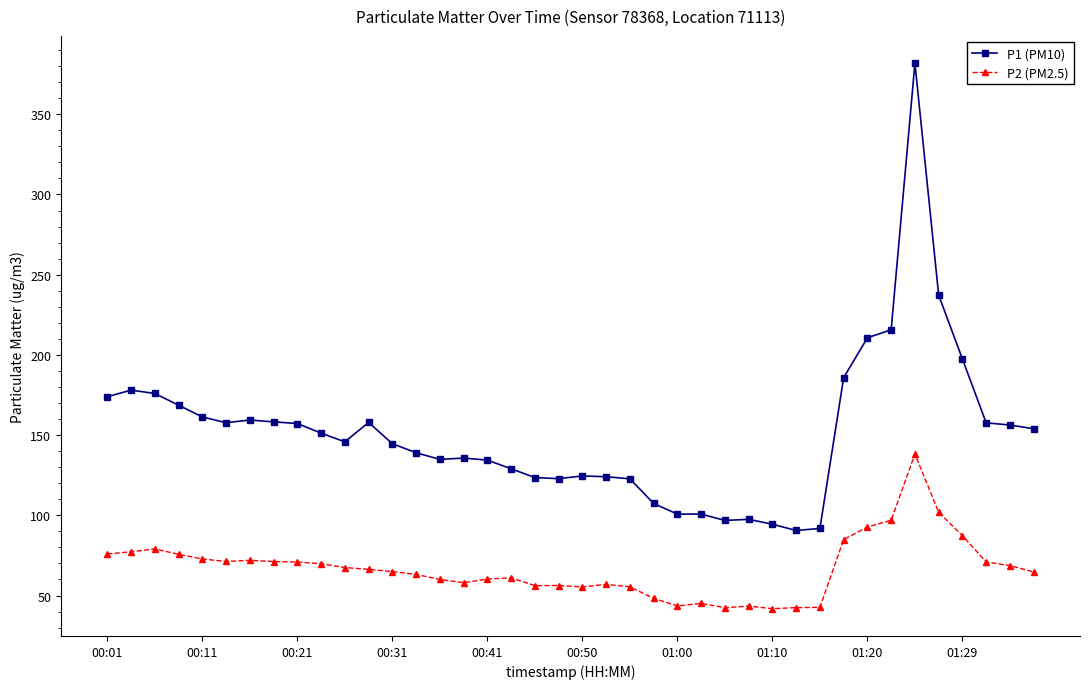

Rank the series by their maximum value, from lowest to highest.

P2 (PM2.5), P1 (PM10)